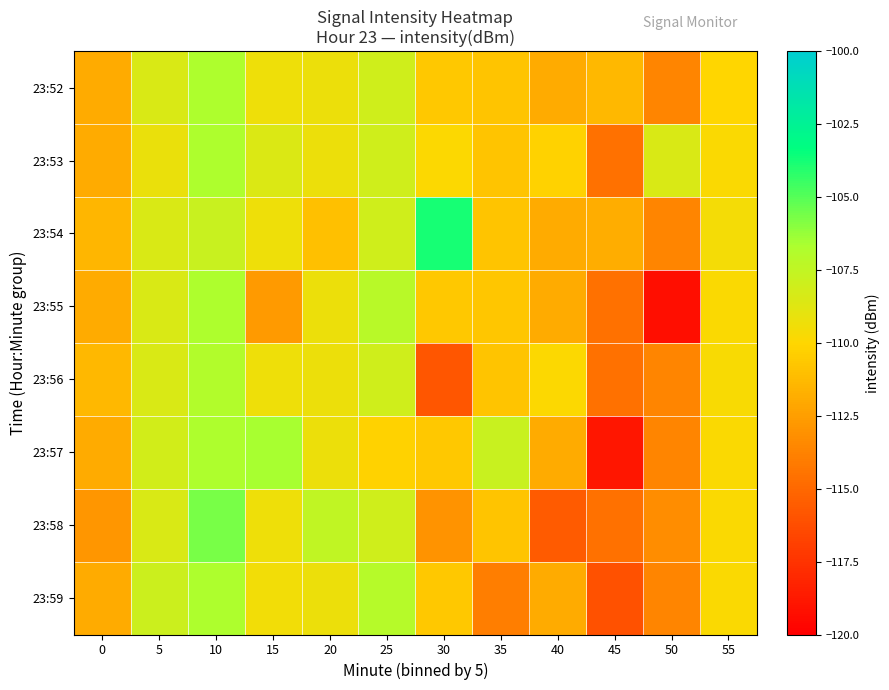

Reading left to right, list all the values displayed in this chart.

23:52: 0=-111.9	5=-108.5	10=-106.8	15=-109.3	20=-109.3	25=-108.1	30=-110.6	35=-110.8	40=-111.9	45=-111.4	50=-113.7	55=-110.1
23:53: 0=-111.9	5=-109.2	10=-106.8	15=-108.5	20=-109.3	25=-108.1	30=-109.9	35=-110.8	40=-110.2	45=-114.5	50=-108.5	55=-109.8
23:54: 0=-111.4	5=-108.5	10=-107.8	15=-109.3	20=-111.0	25=-108.1	30=-103.8	35=-110.8	40=-111.9	45=-111.8	50=-113.7	55=-109.6
23:55: 0=-111.9	5=-108.5	10=-106.8	15=-112.7	20=-109.3	25=-107.1	30=-110.6	35=-110.8	40=-111.9	45=-114.5	50=-119.3	55=-109.8
23:56: 0=-111.4	5=-108.5	10=-106.9	15=-109.3	20=-109.3	25=-108.1	30=-115.8	35=-110.8	40=-109.9	45=-114.5	50=-113.7	55=-109.8
23:57: 0=-111.9	5=-108.2	10=-106.8	15=-106.6	20=-109.3	25=-110.2	30=-110.6	35=-107.8	40=-111.9	45=-118.8	50=-113.7	55=-109.8
23:58: 0=-112.9	5=-108.5	10=-105.6	15=-109.3	20=-107.5	25=-108.1	30=-113.0	35=-110.8	40=-115.6	45=-114.5	50=-113.3	55=-109.8
23:59: 0=-111.9	5=-107.9	10=-106.8	15=-109.5	20=-109.3	25=-107.0	30=-110.6	35=-113.9	40=-111.9	45=-116.1	50=-113.7	55=-109.8